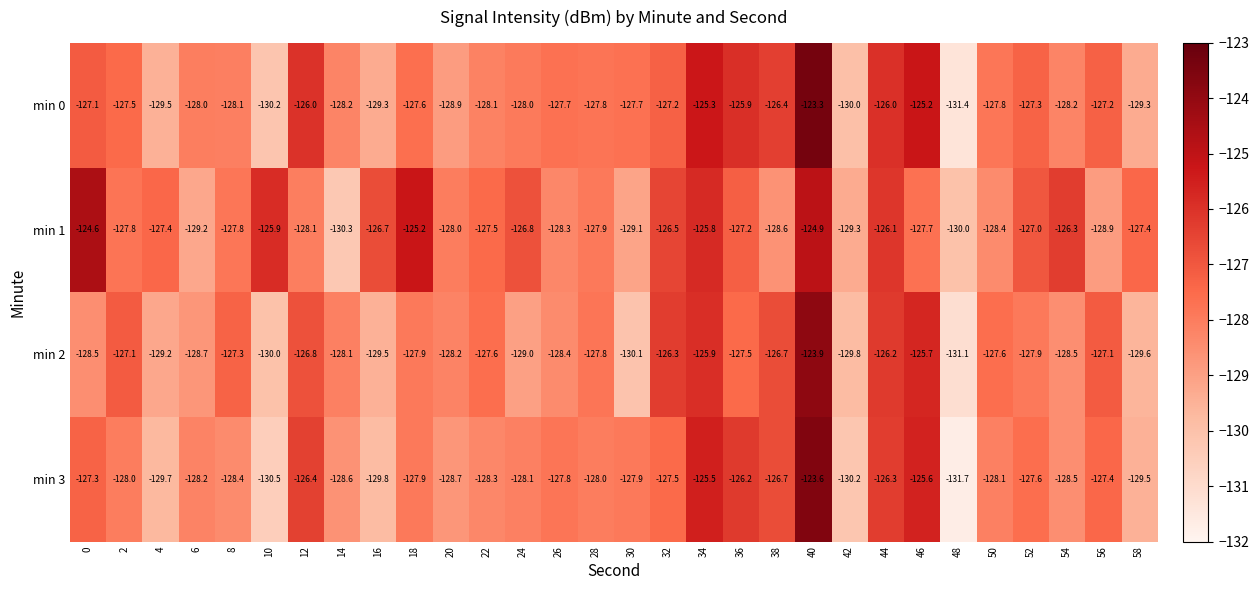

What is the difference between the highest and lowest values at 12?

2.1